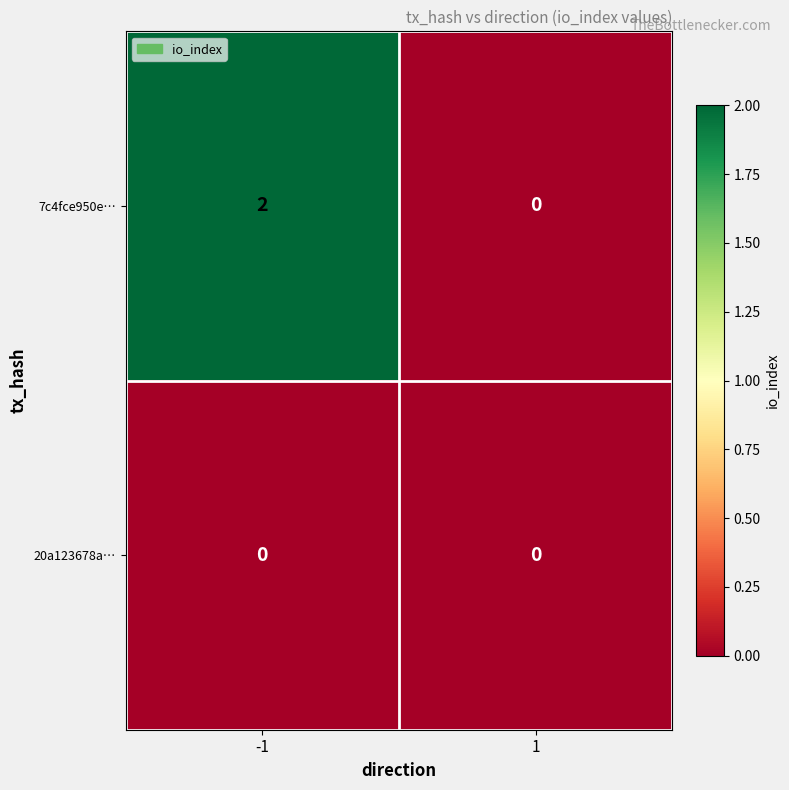

Rank the series by their average value, from lowest to highest.

20a123678a…, 7c4fce950e…